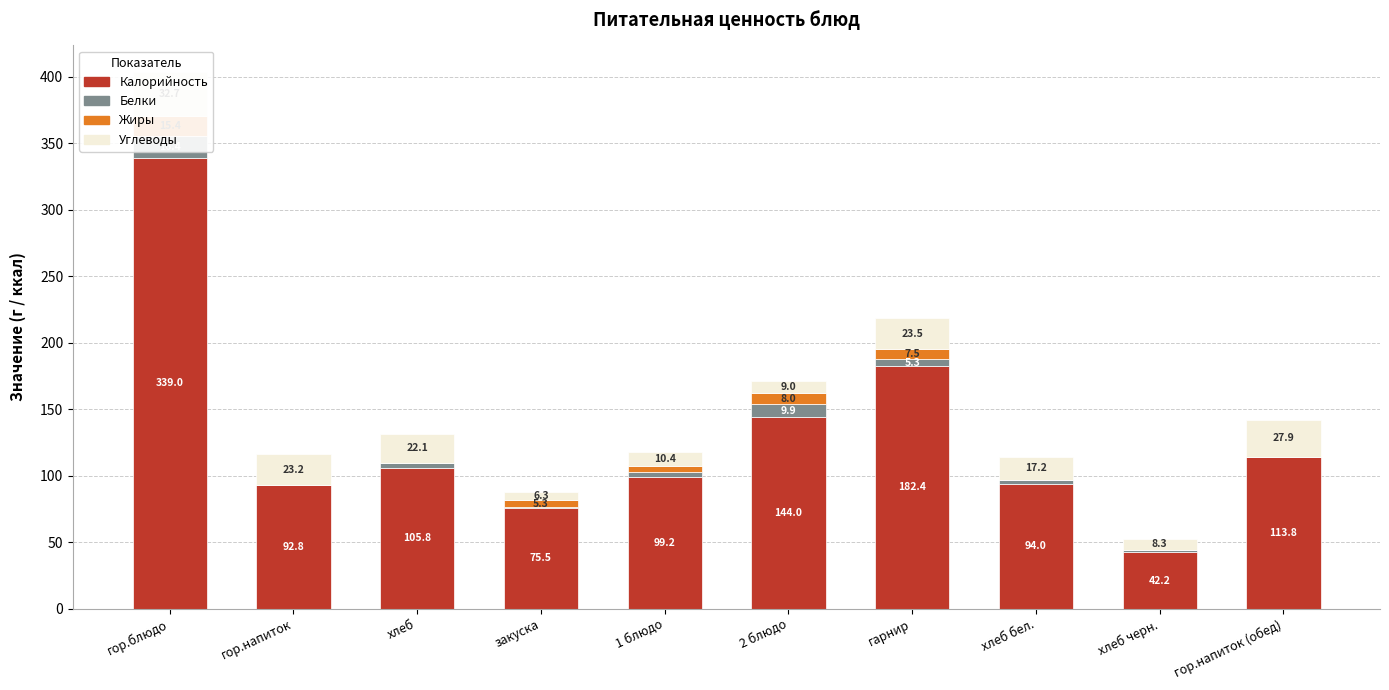

What position from the left is гарнир?

7